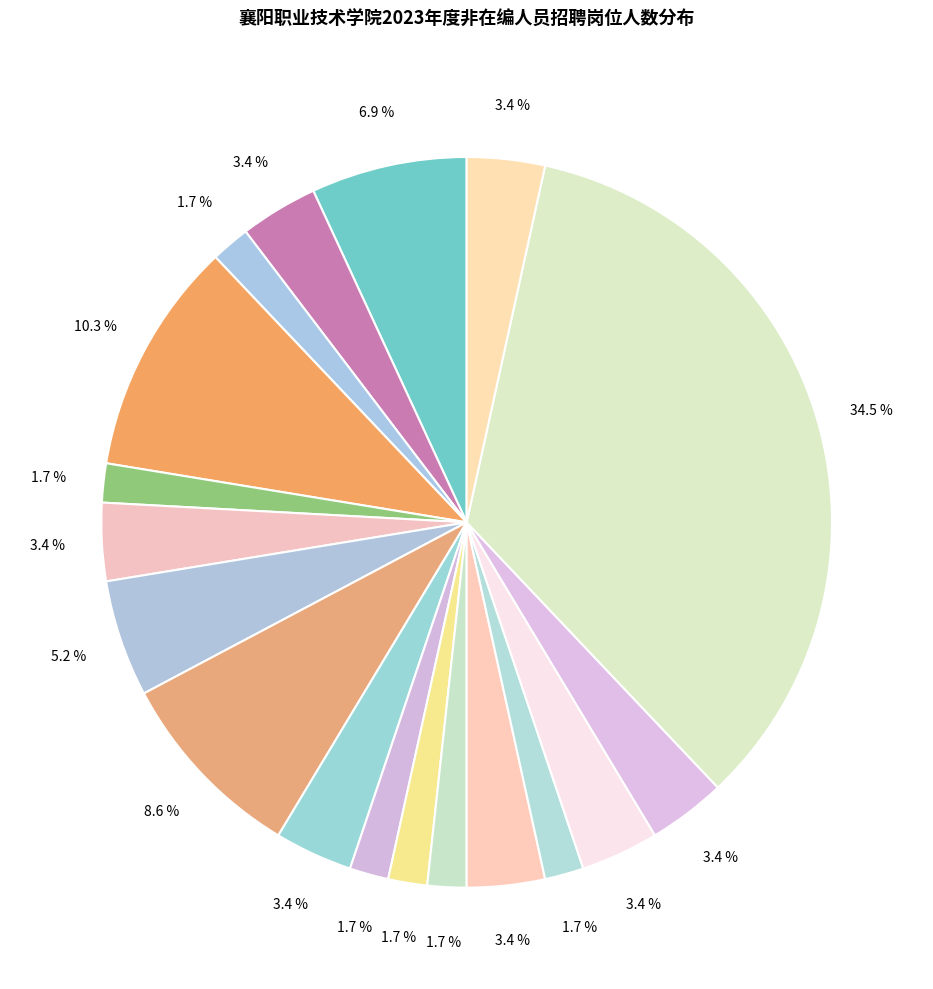

To the nearest percent, what is the average slice percentage?

6%